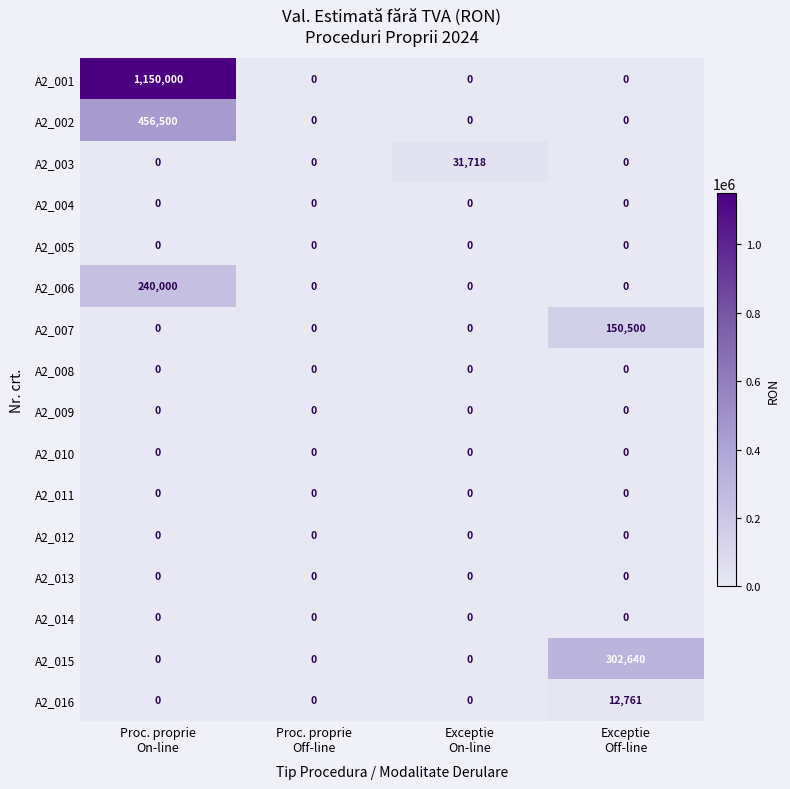

Which series has the largest total across all categories?

A2_001